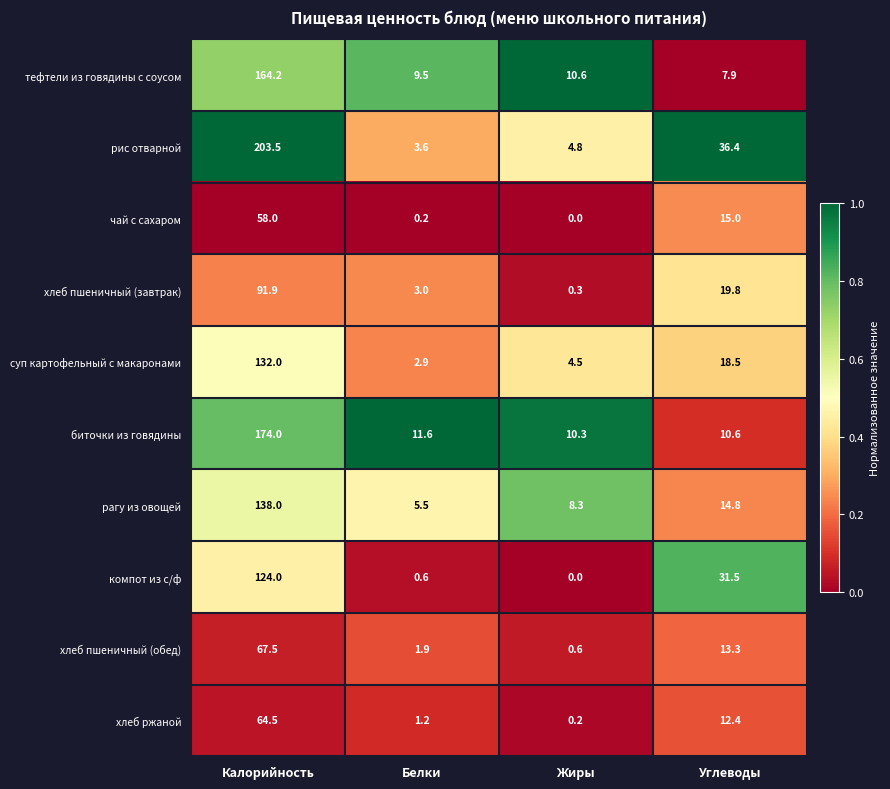

What is the greatest value displayed?

203.5